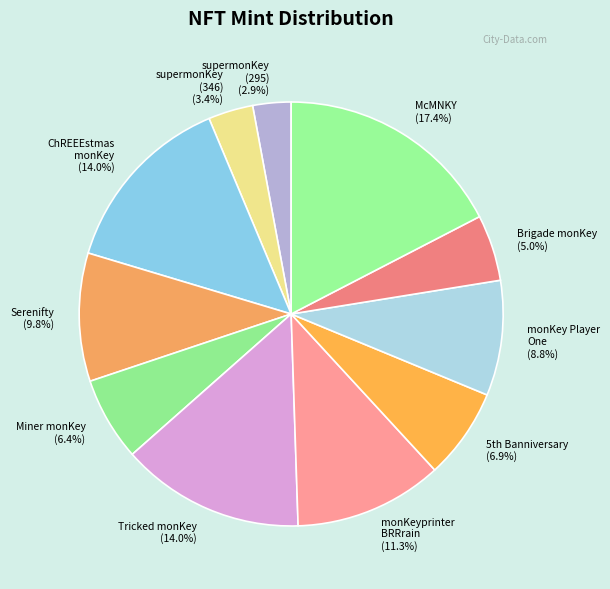

To the nearest percent, what is the average slice percentage?

9%